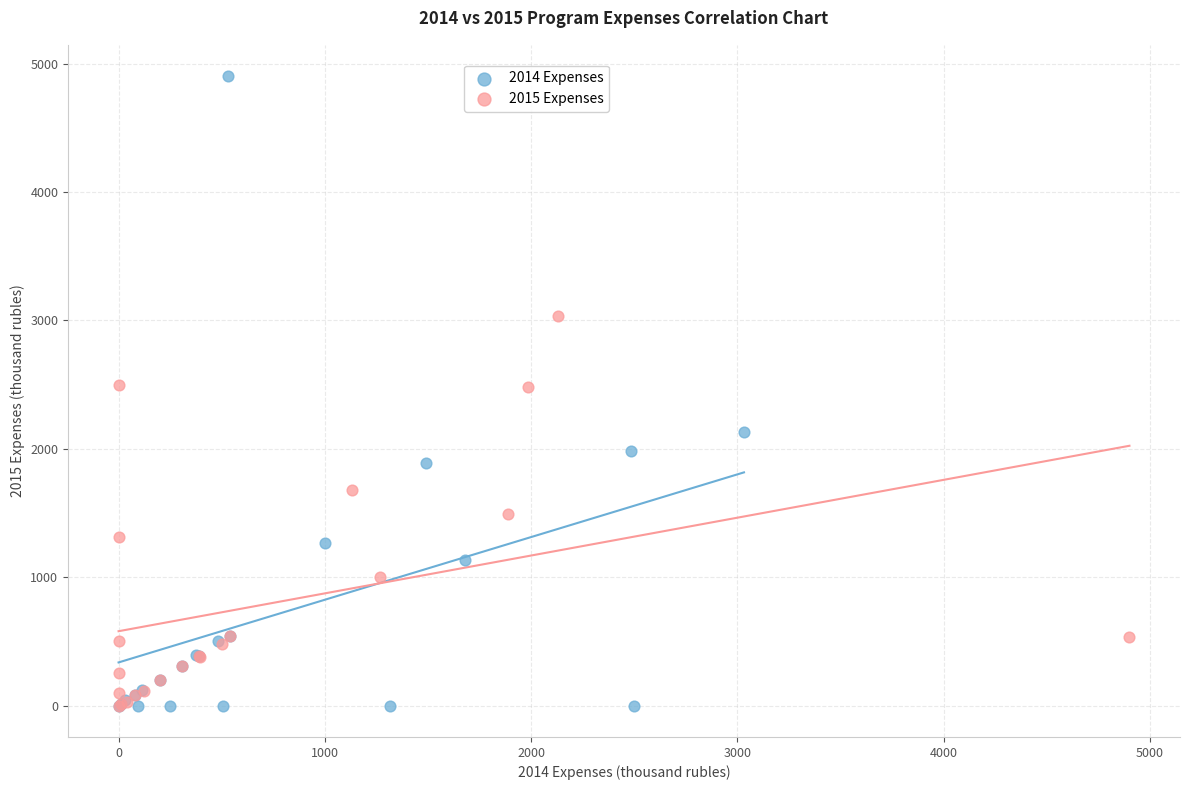

Which series has the widest spread of Y values?

2014 Expenses